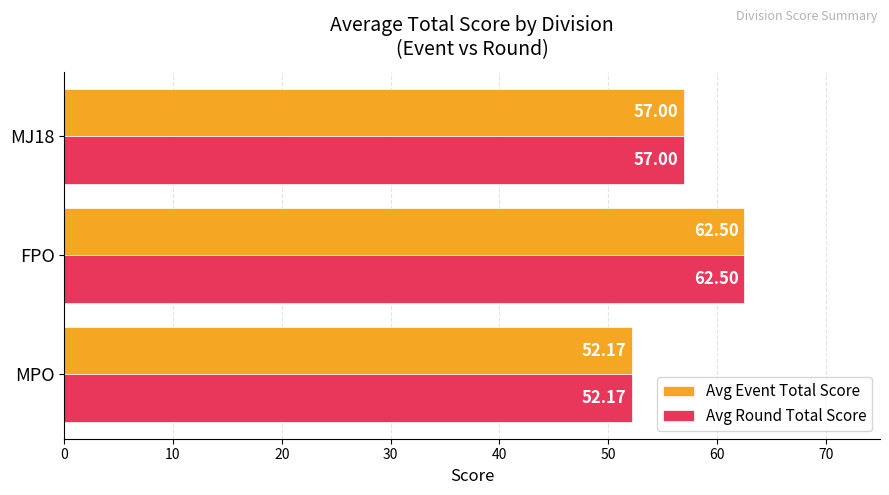

At which category is the sum across all series the highest?

FPO